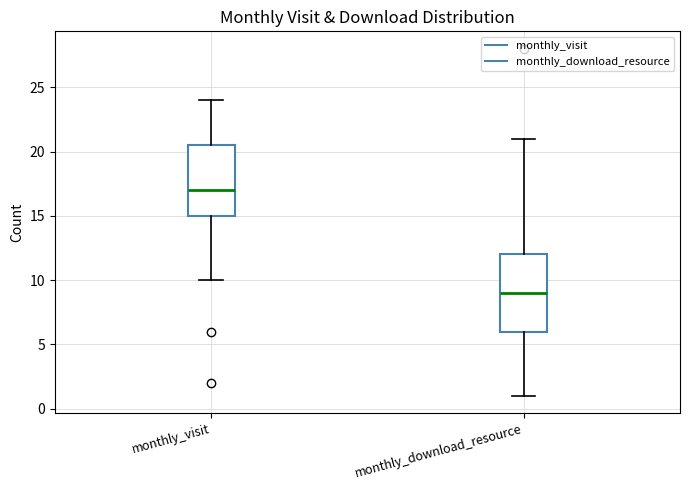

Which box has the highest median line?

monthly_visit